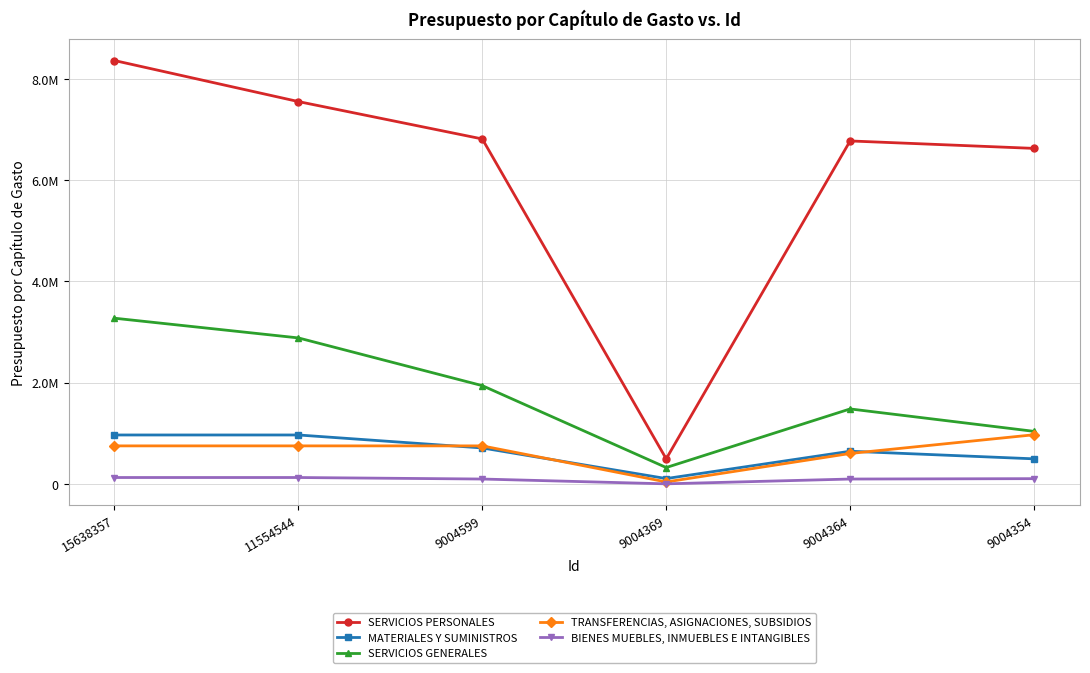

What is the difference between the second highest and minimum values in the SERVICIOS PERSONALES series?

7058689.1